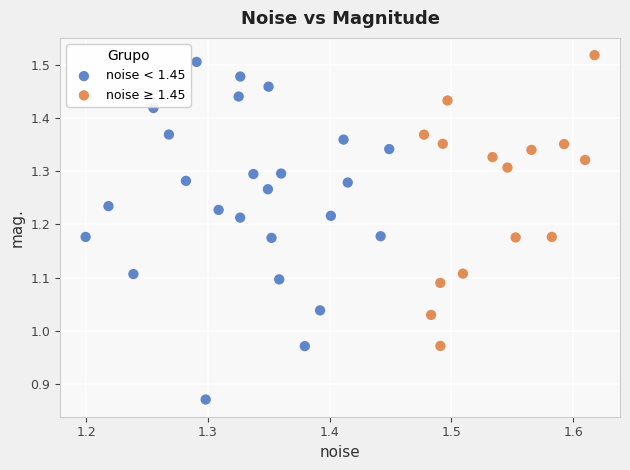

Which series has the widest spread of Y values?

noise < 1.45